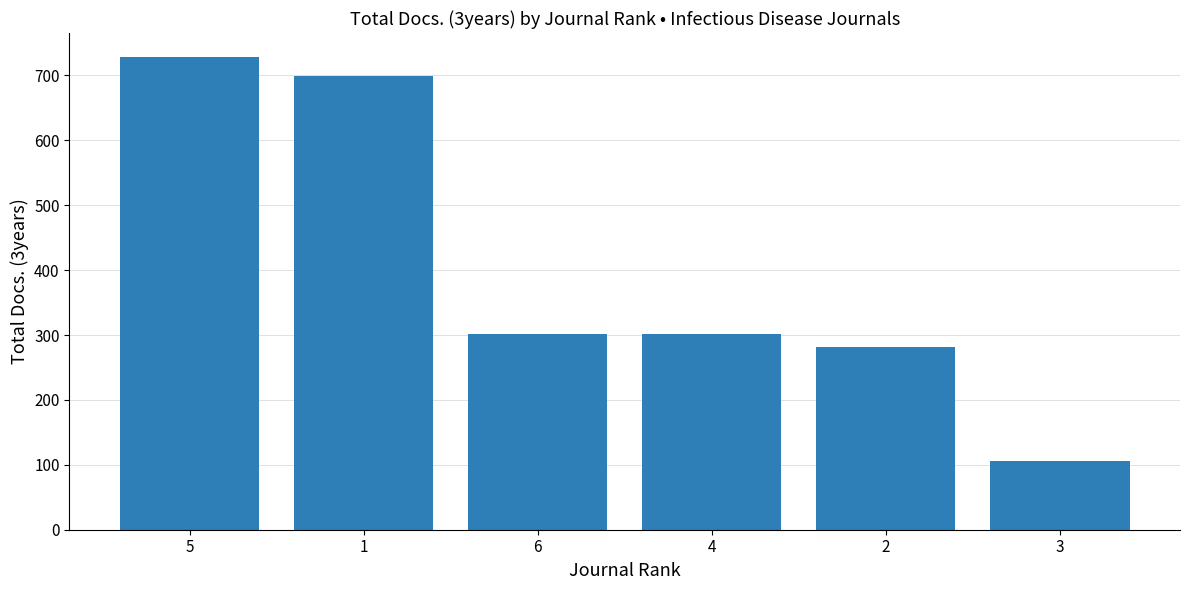

What position from the right is 4?

3